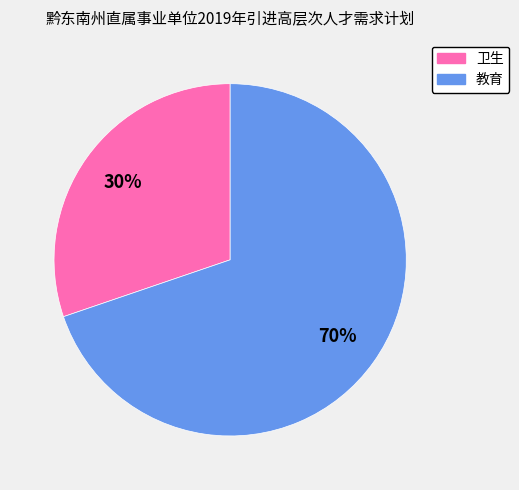

To the nearest percent, what portion does 教育 represent?

70%